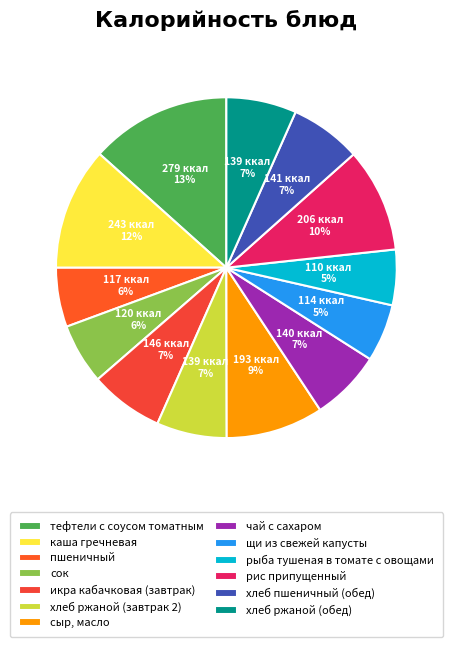

To the nearest percent, what is the difference between the рыба тушеная в томате с овощами and чай с сахаром slice percentages?

1%